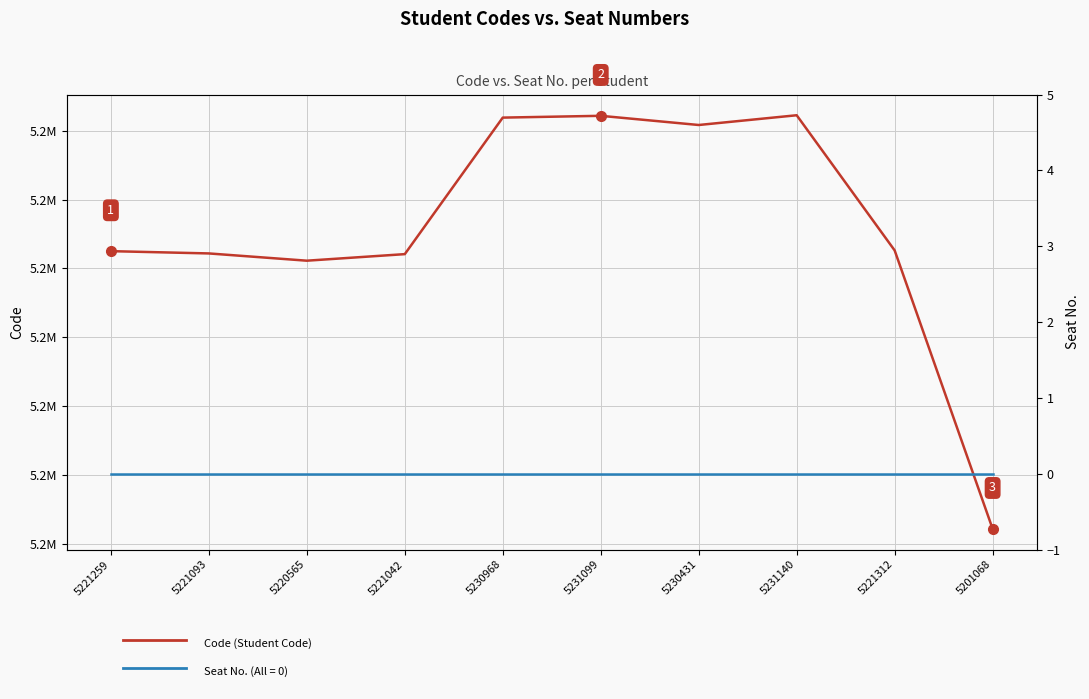

Reading left to right, extract all data points from this chart.

Code: 5221259=5221259	5221093=5221093	5220565=5220565	5221042=5221042	5230968=5230968	5231099=5231099	5230431=5230431	5231140=5231140	5221312=5221312	5201068=5201068
Seat No.: 5221259=0	5221093=0	5220565=0	5221042=0	5230968=0	5231099=0	5230431=0	5231140=0	5221312=0	5201068=0